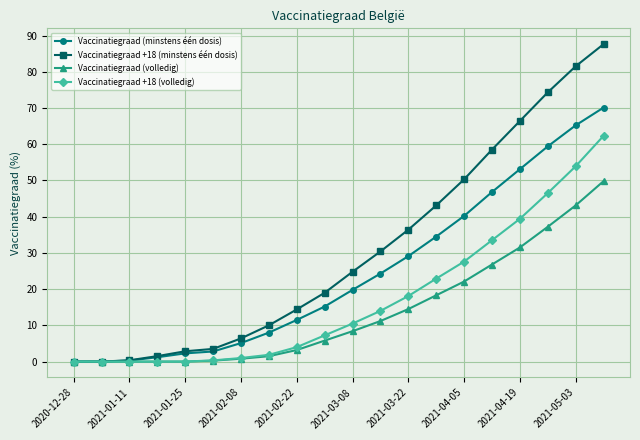

Which series has the widest spread of values?

Vaccinatiegraad +18 (minstens één dosis)